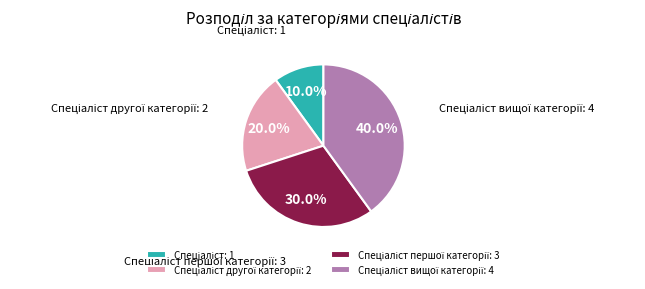

Is there any slice that represents more than half of the pie?

No